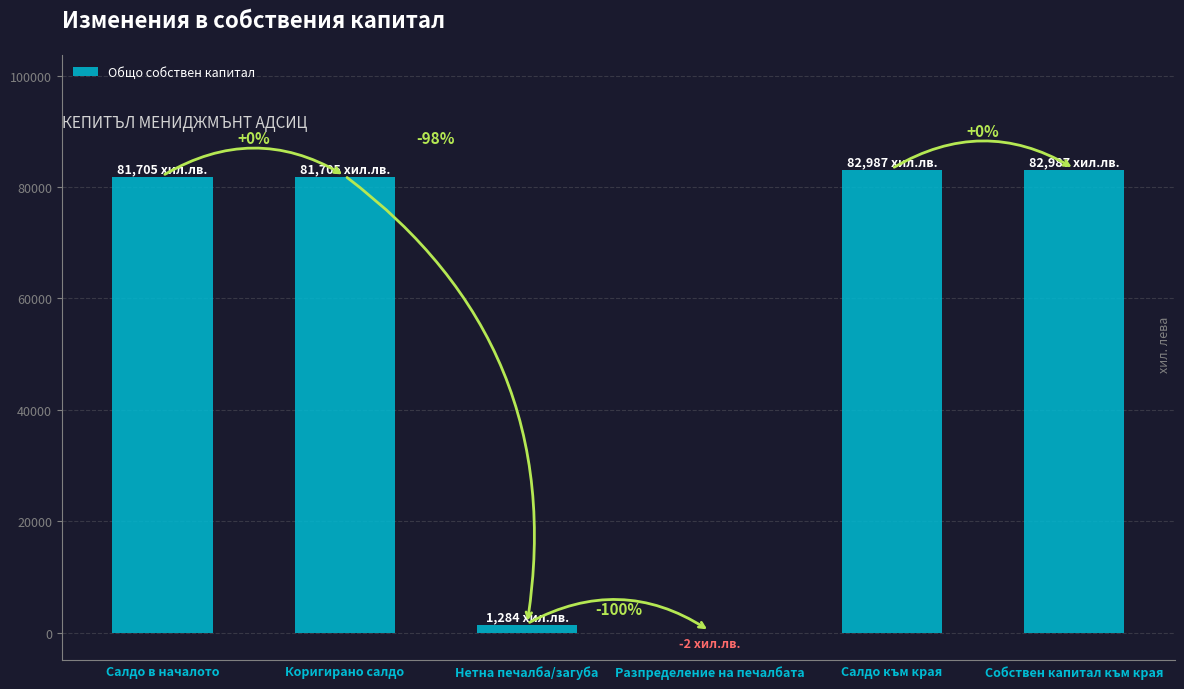

Are the bars horizontal?

No